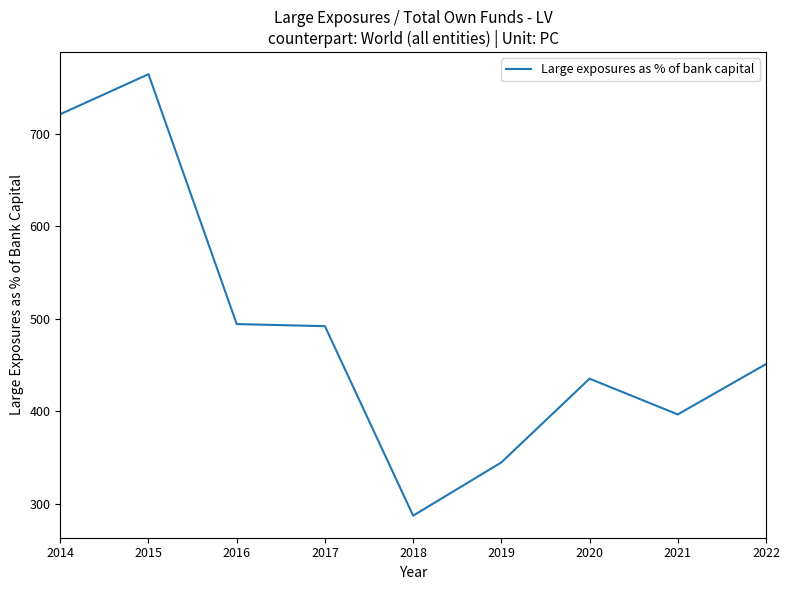

How many lines are shown in the chart?

1